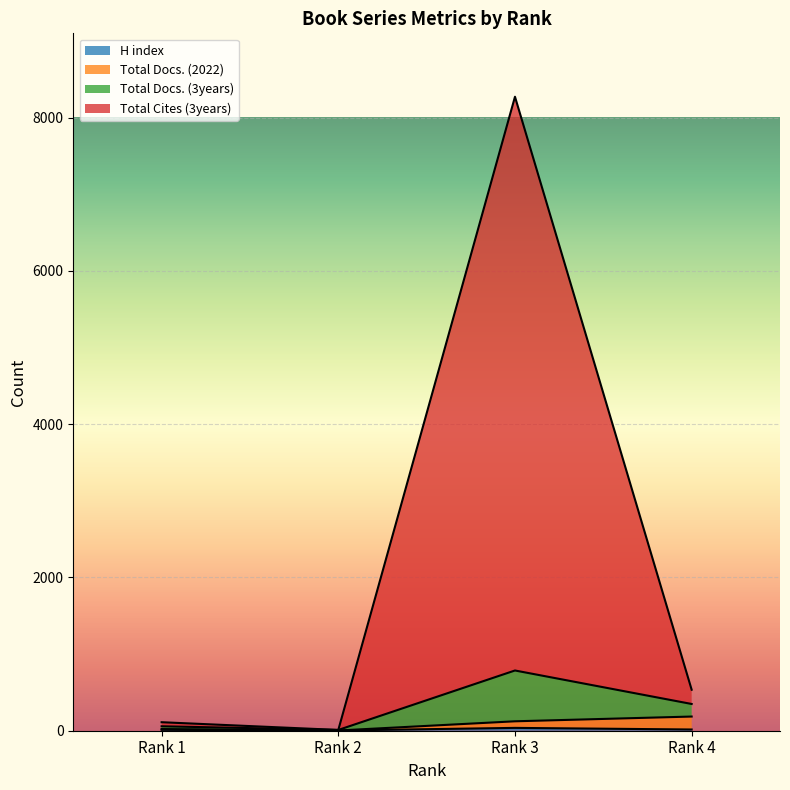

True or false: H index and Total Docs. (2022) intersect in this chart.

False